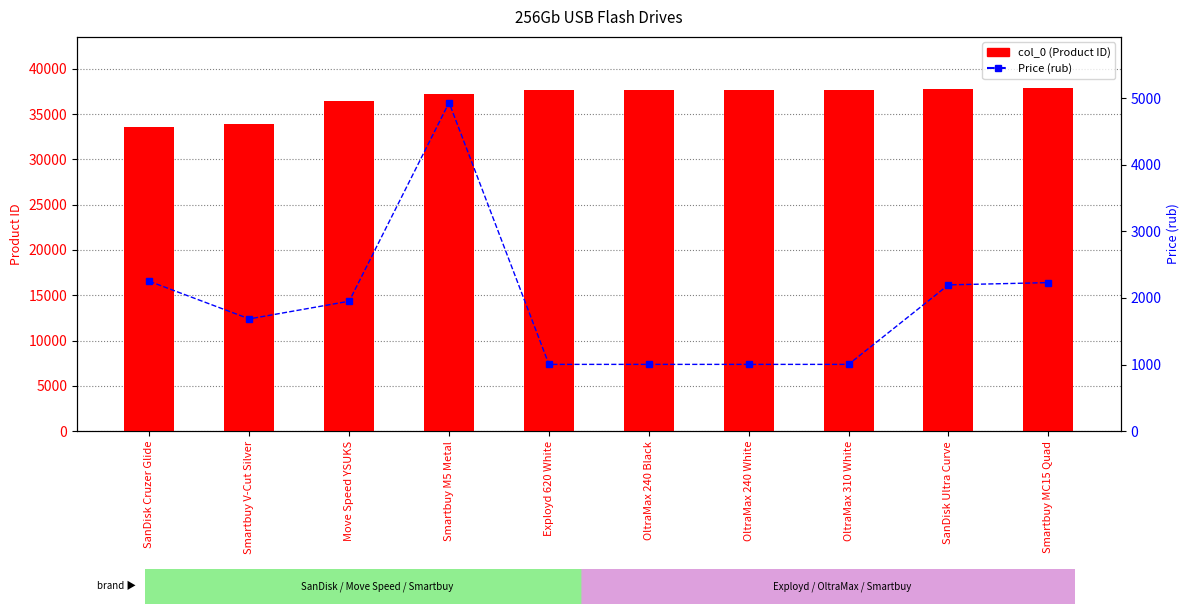

Rank the series by their average value, from highest to lowest.

col_0 (Product ID), Price (rub)